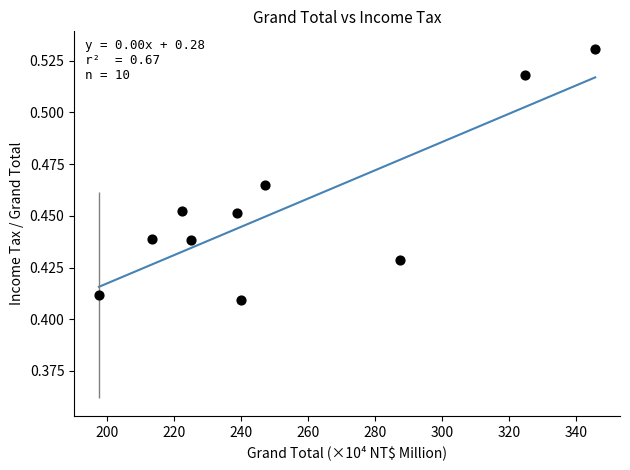

What is the range of X values (max minus min)?

148.0